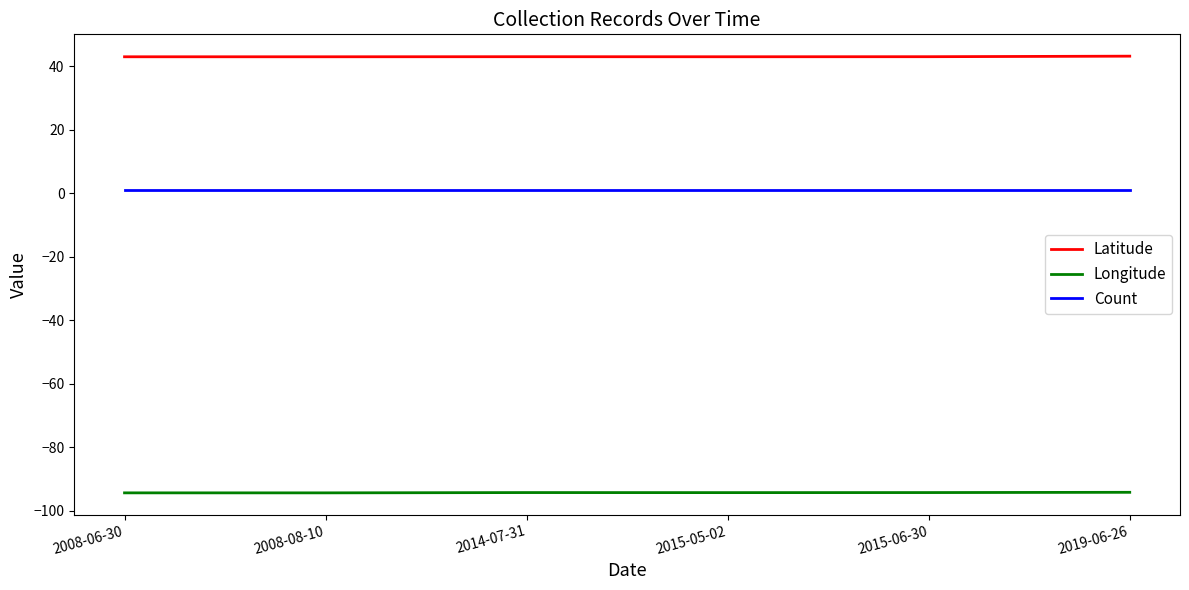

Is the value of Latitude at 2008-08-10 greater than the value of Count at 2014-07-31?

Yes